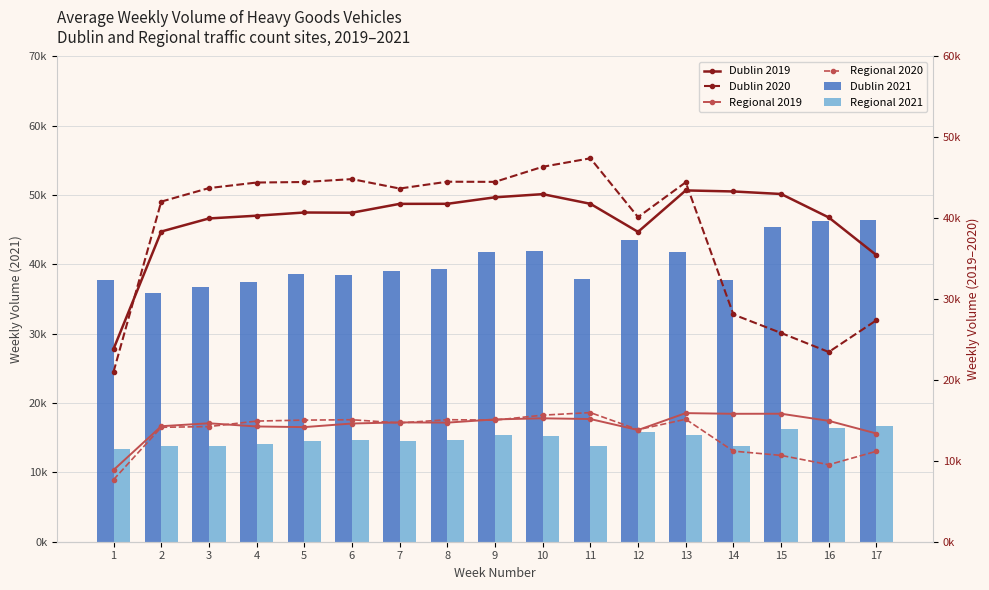

What is the sum of all Regional 2020 values?

229112